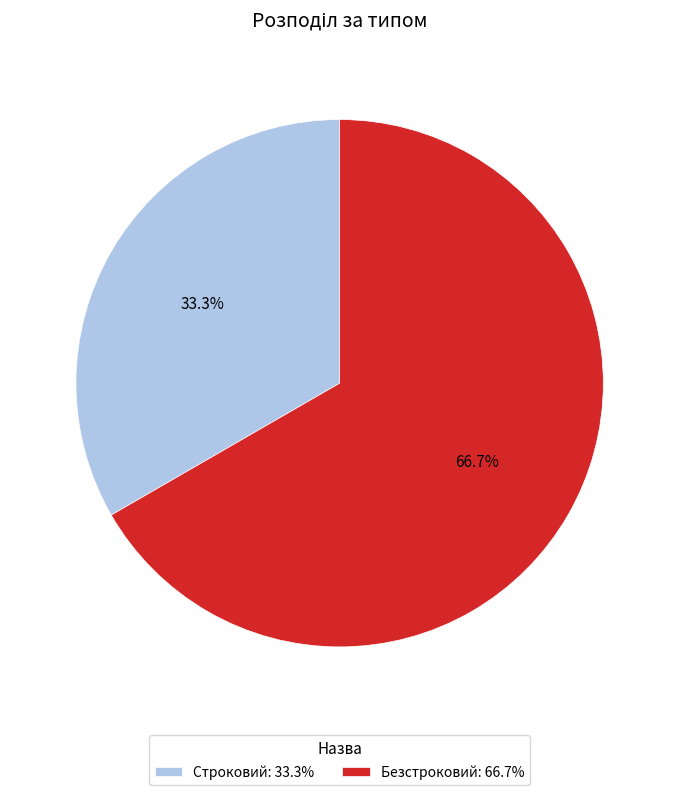

Which category has the smallest portion of the pie?

Строковий